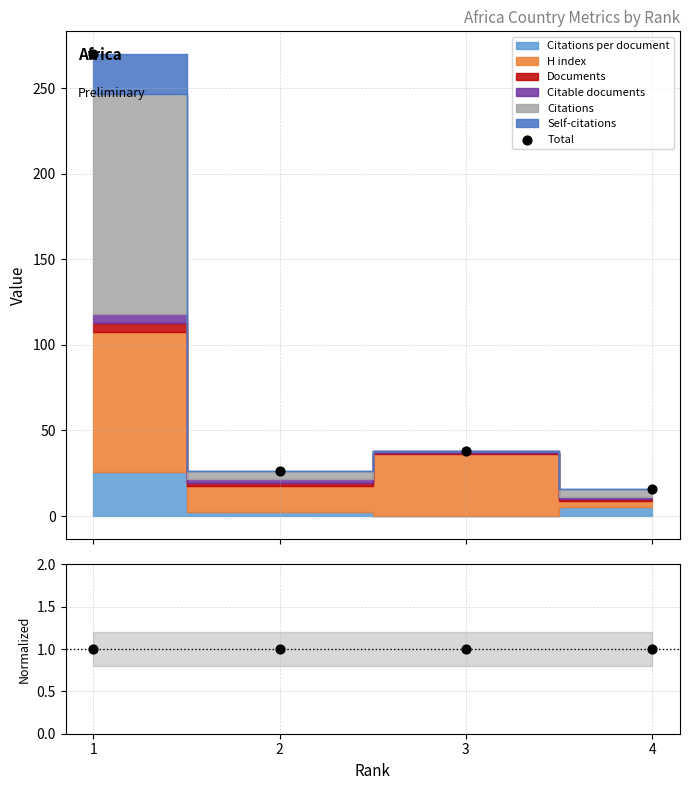

At how many categories does at least one series exceed 173?

1